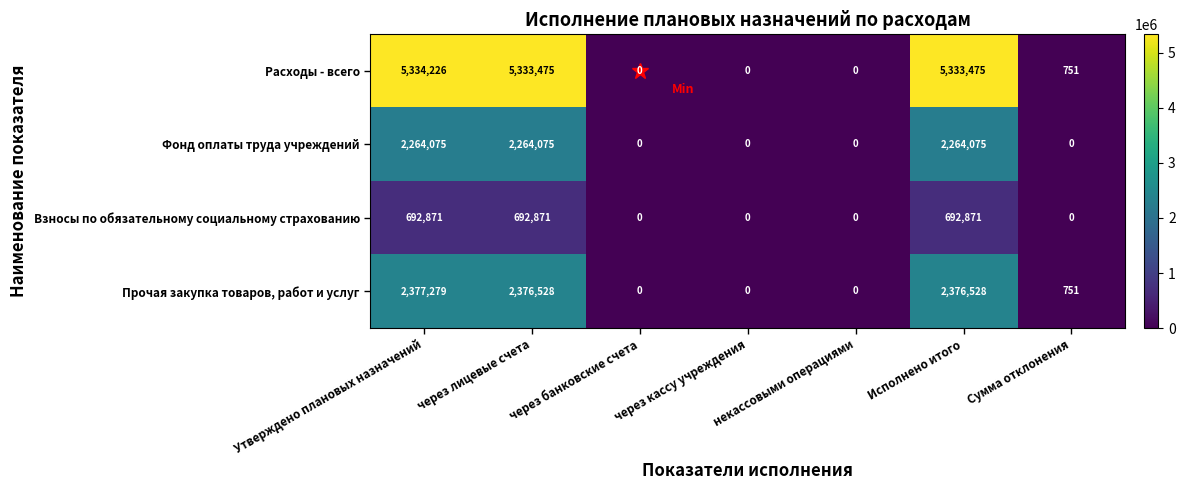

What is the spread (max minus min) of values at Сумма отклонения?

751